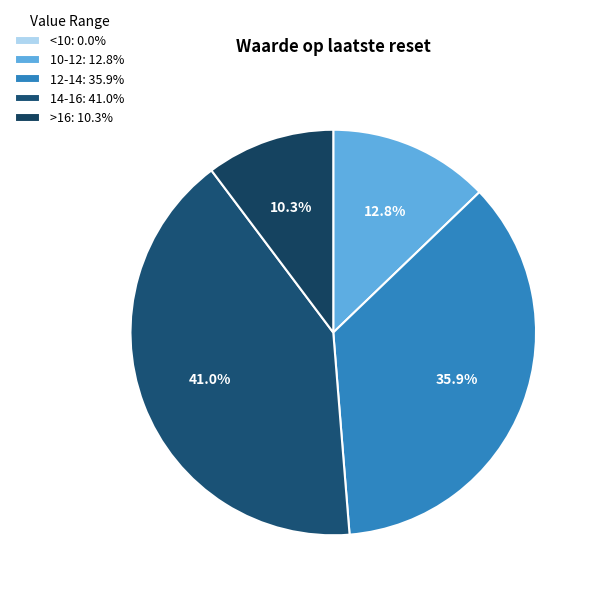

Is there any slice that represents more than half of the pie?

No